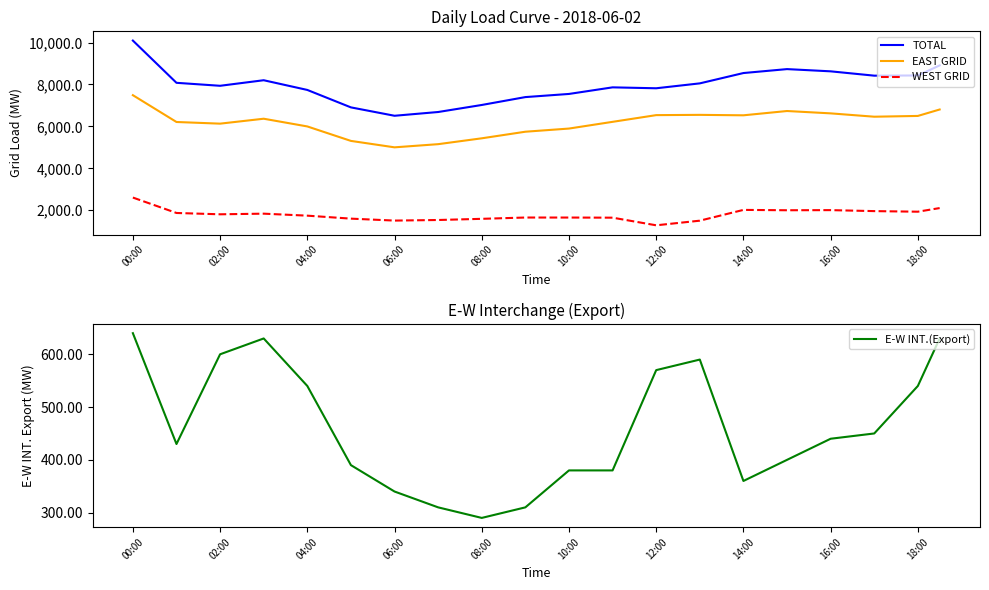

Rank the series by their maximum value, from lowest to highest.

E-W INT.(Export), WEST GRID, EAST GRID, TOTAL